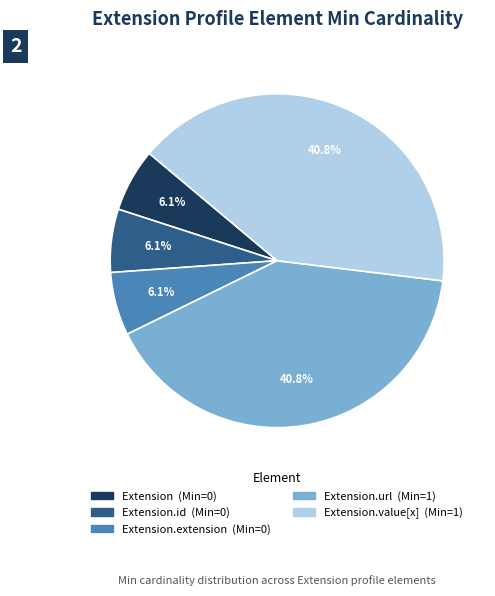

Is there any slice that represents more than half of the pie?

No